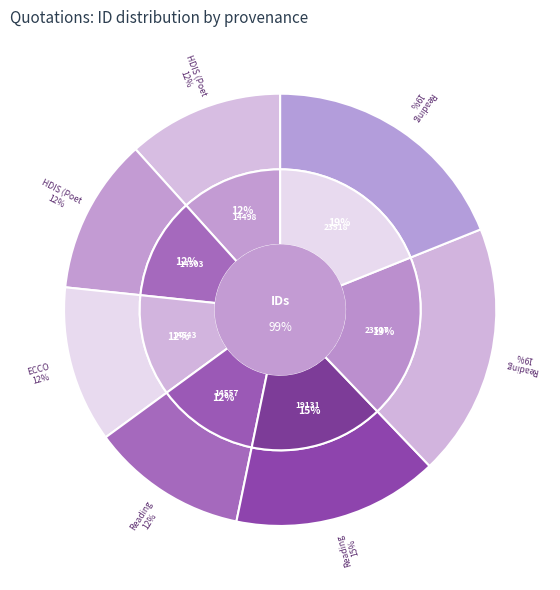

To the nearest percent, what is the difference between the largest and smallest slice percentages?

7%